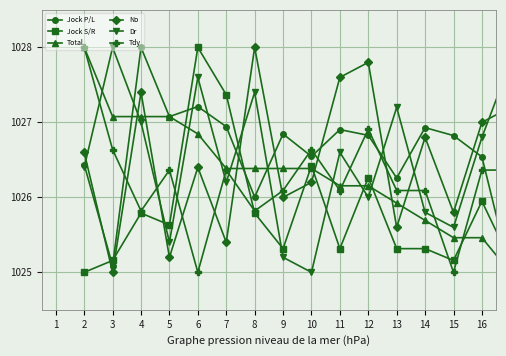

Count the number of categories in the chart.

16